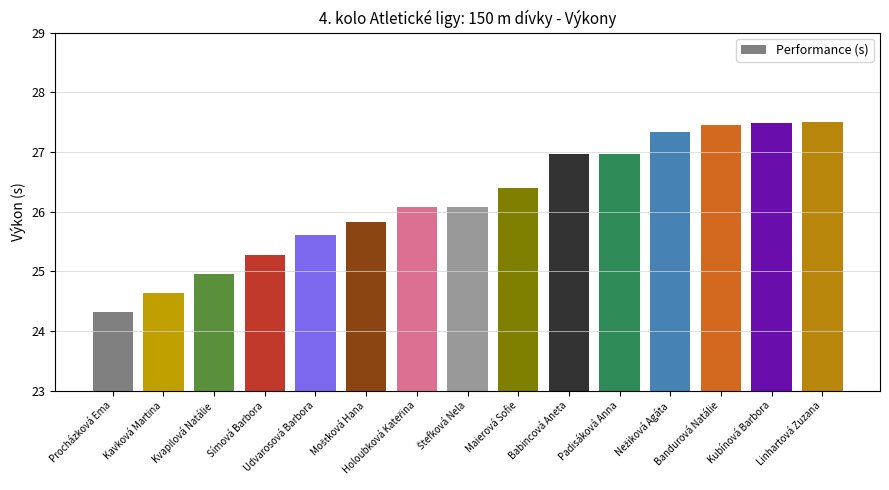

Which has a higher value, Babincová Aneta or Procházková Ema?

Babincová Aneta